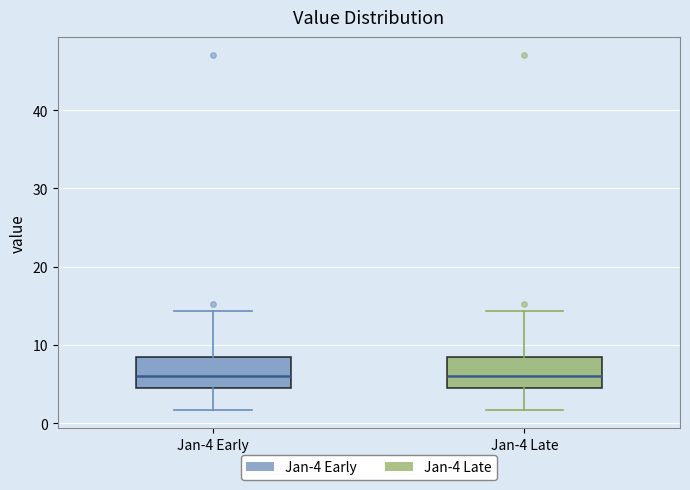

Where does the upper whisker of the box for Jan-4 Late end on the y-axis? The values are not printed on the chart, so give them approximately, as read against the axis.

14